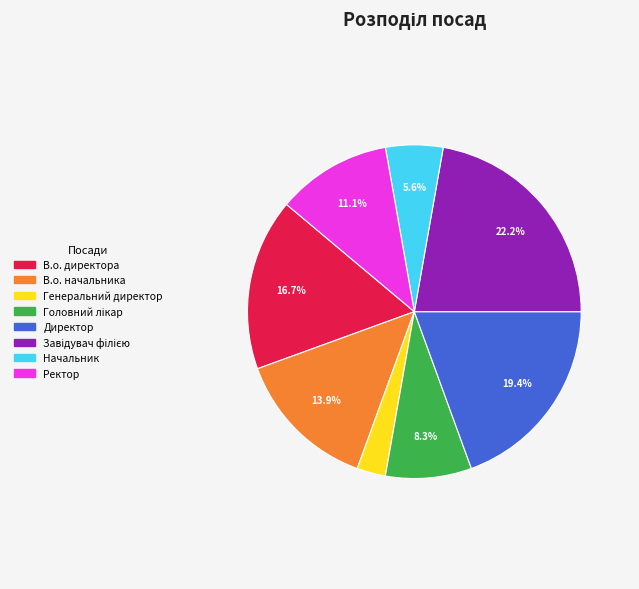

To the nearest percent, what is the average slice percentage?

12%